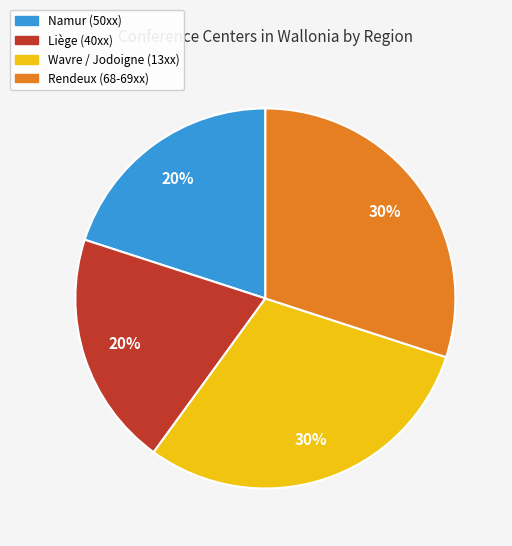

To the nearest percent, what is the difference between the largest and smallest slice percentages?

10%